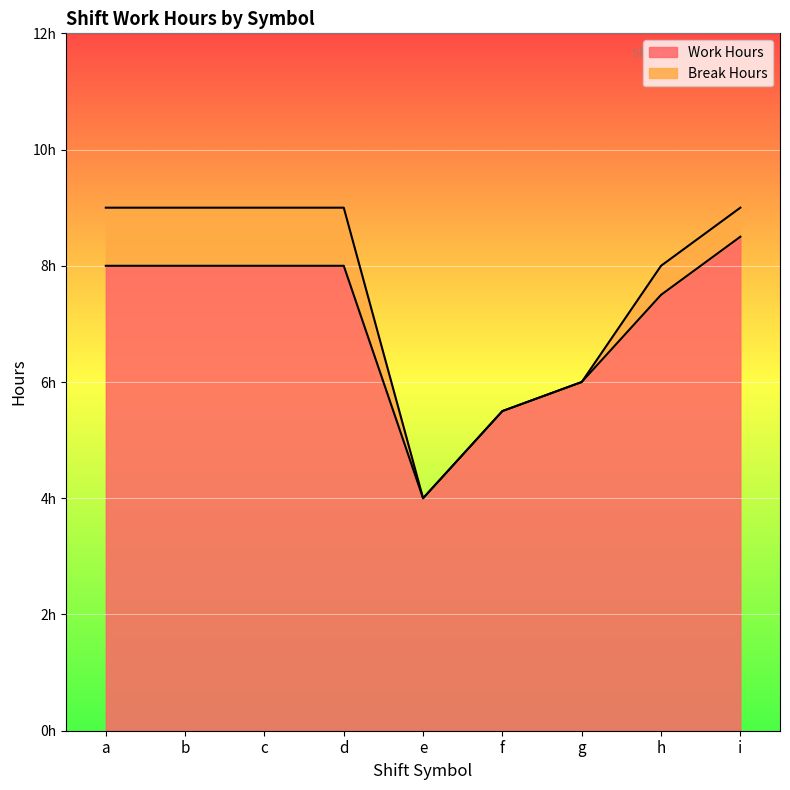

What is the difference between the values at i and h?

1.0